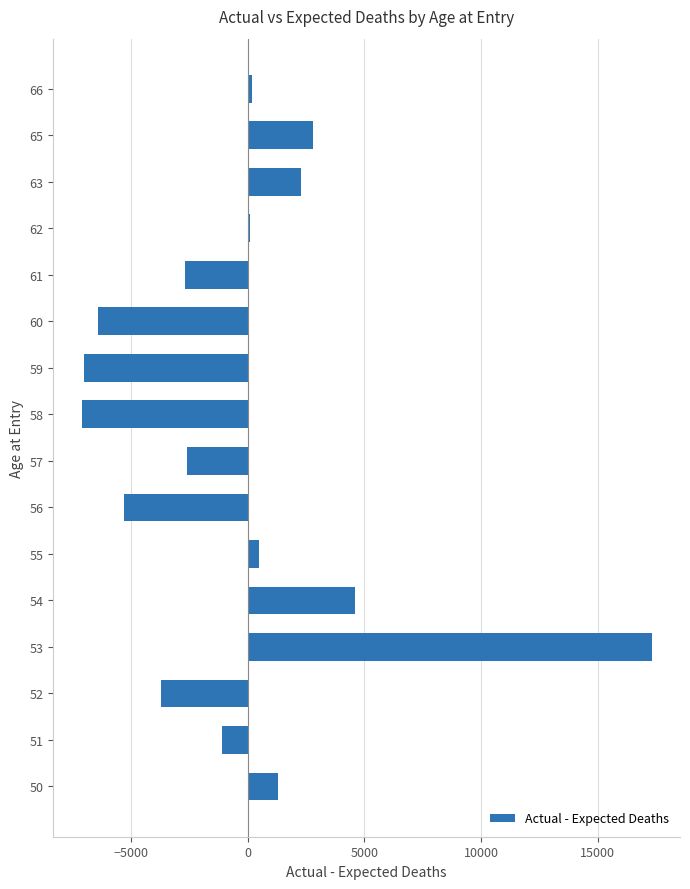

What is the greatest value displayed?

17300